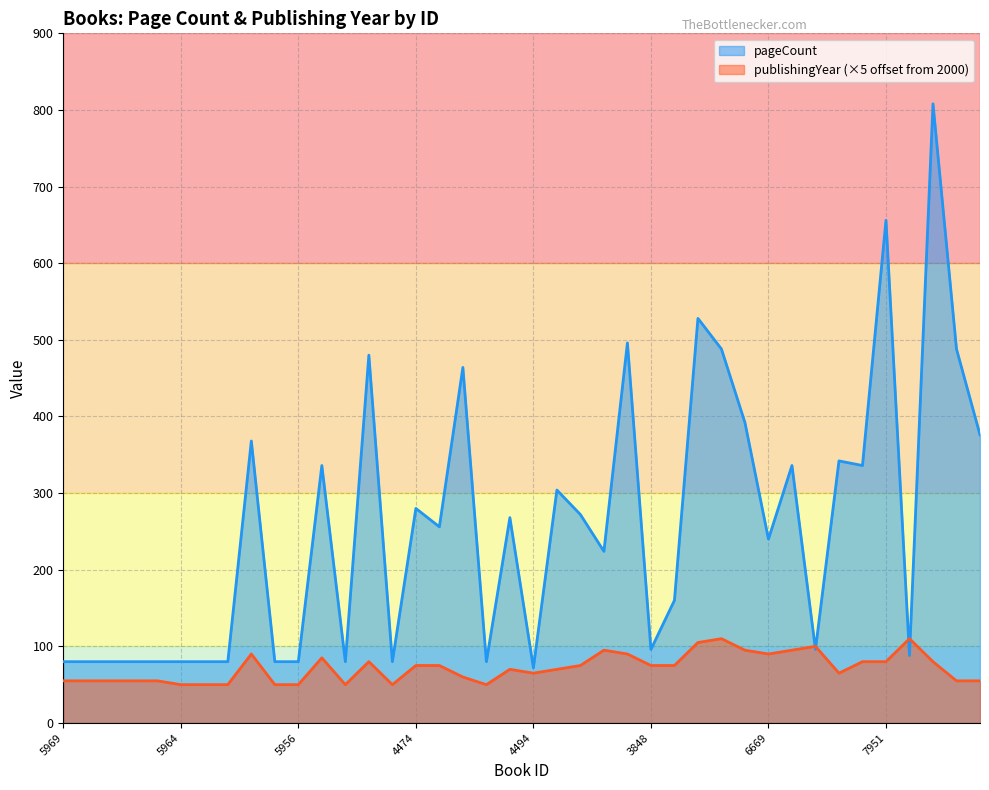

What is the difference between the second highest and minimum values in the pageCount series?

584